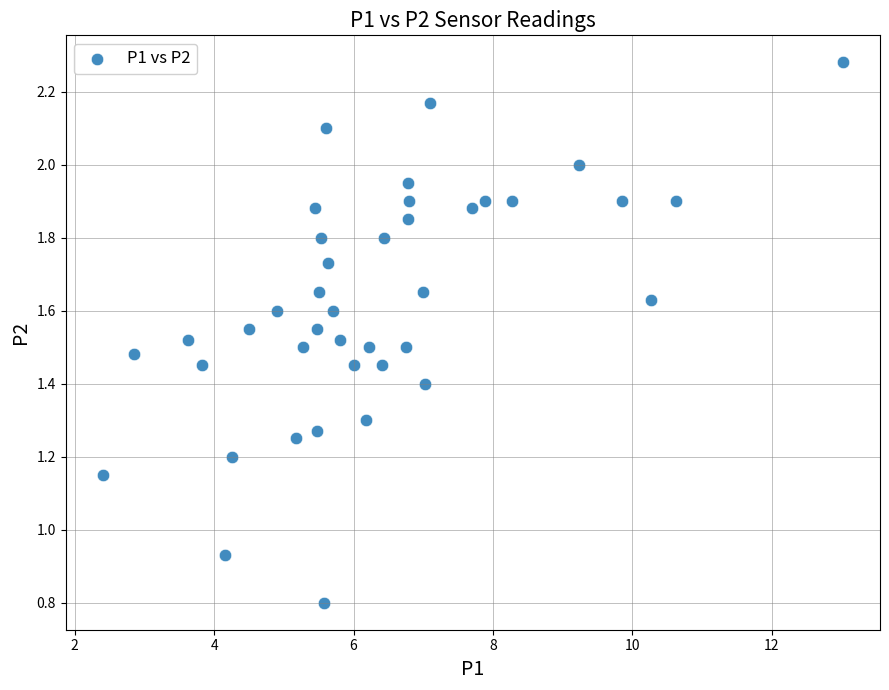

What is the range of X values (max minus min)?

10.6